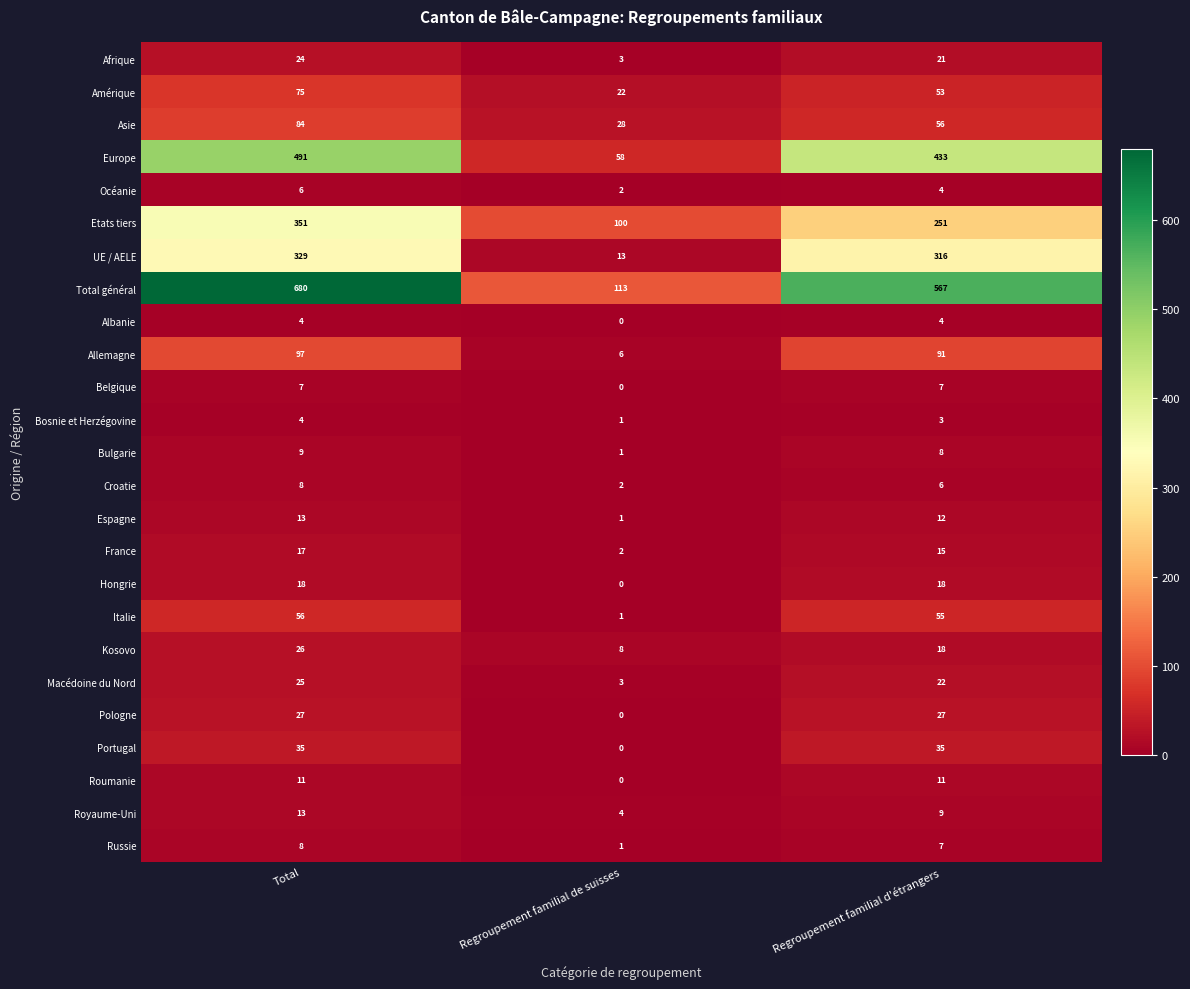

Which series has the widest spread of values?

Total général